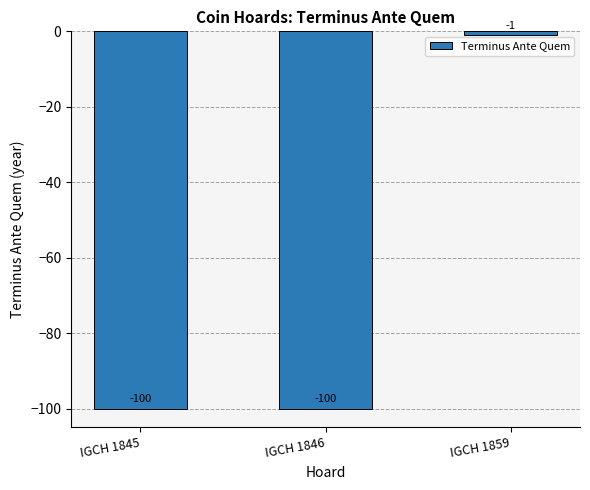

Reading right to left, what are all the values shown in this chart?

-1	-100	-100